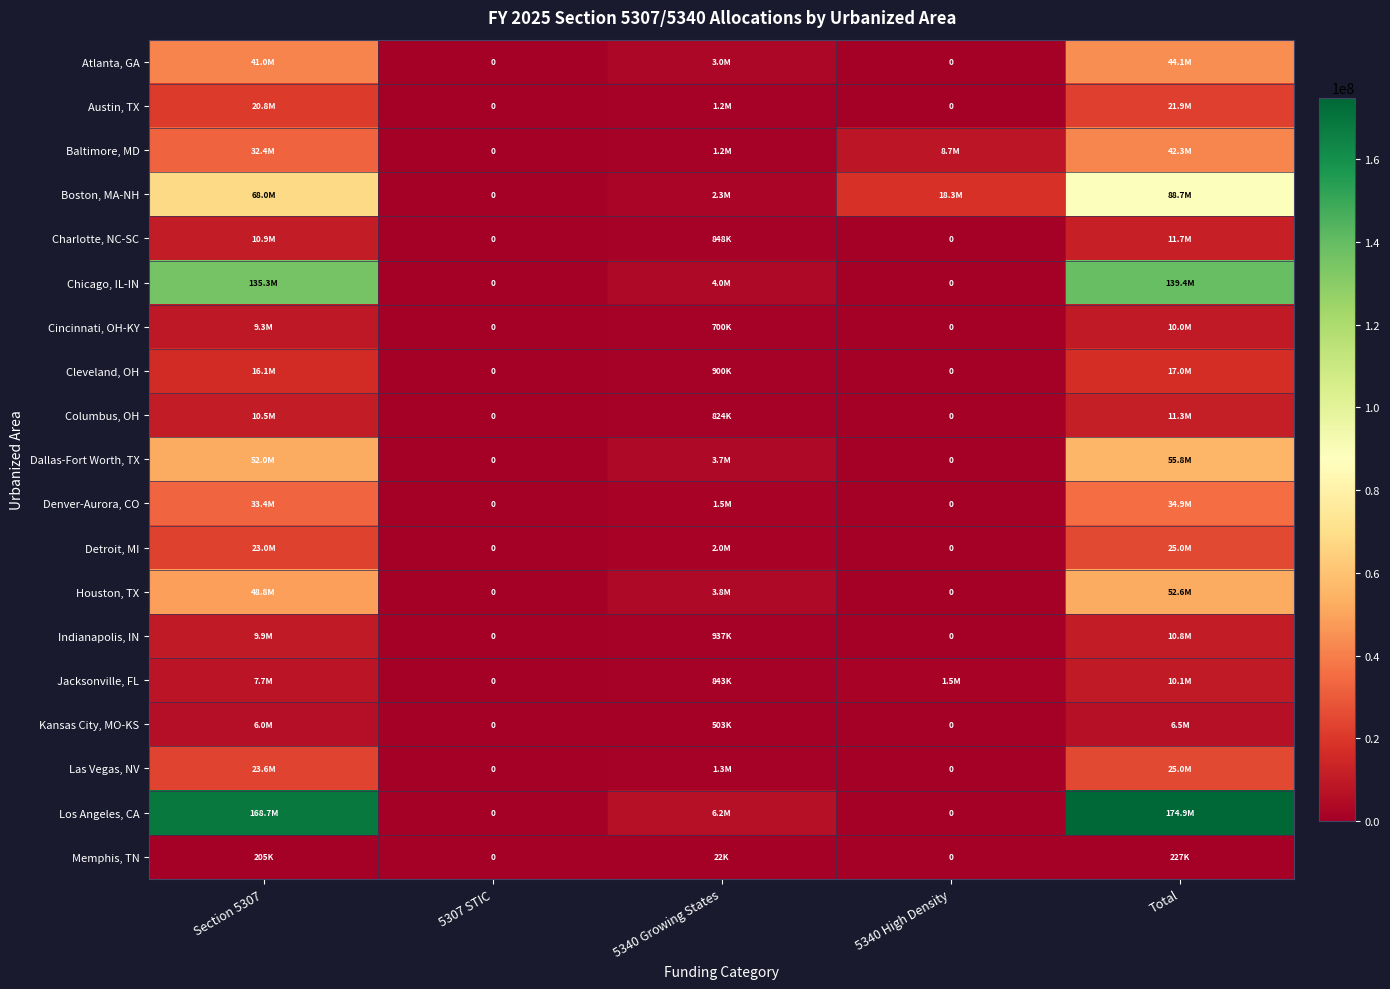

At which label does Las Vegas, NV first exceed 1345974?

Section 5307